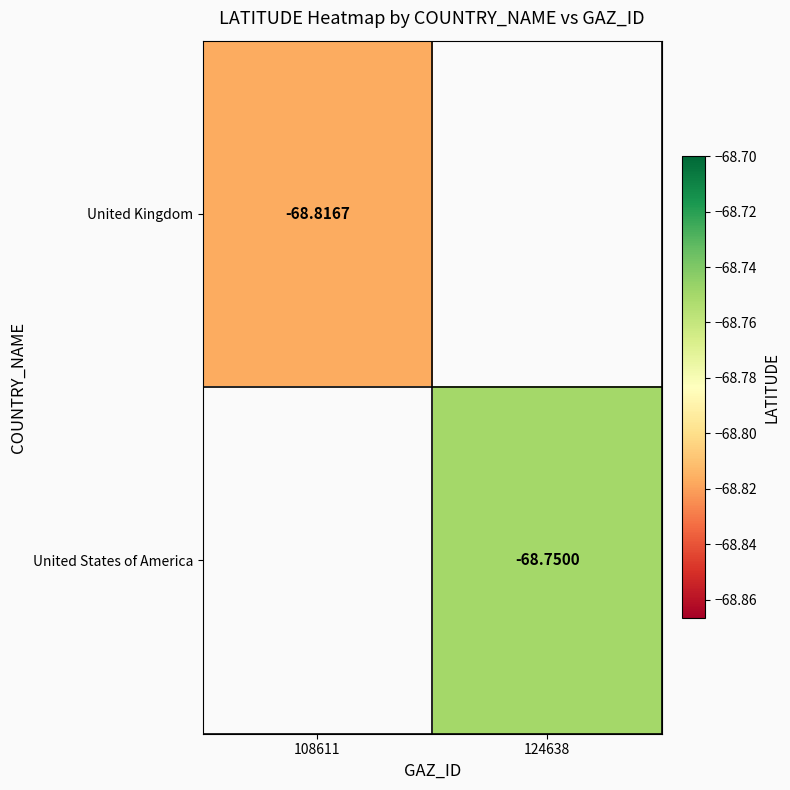

Is the value of United Kingdom at 108611 greater than the value of United States of America at 124638?

No